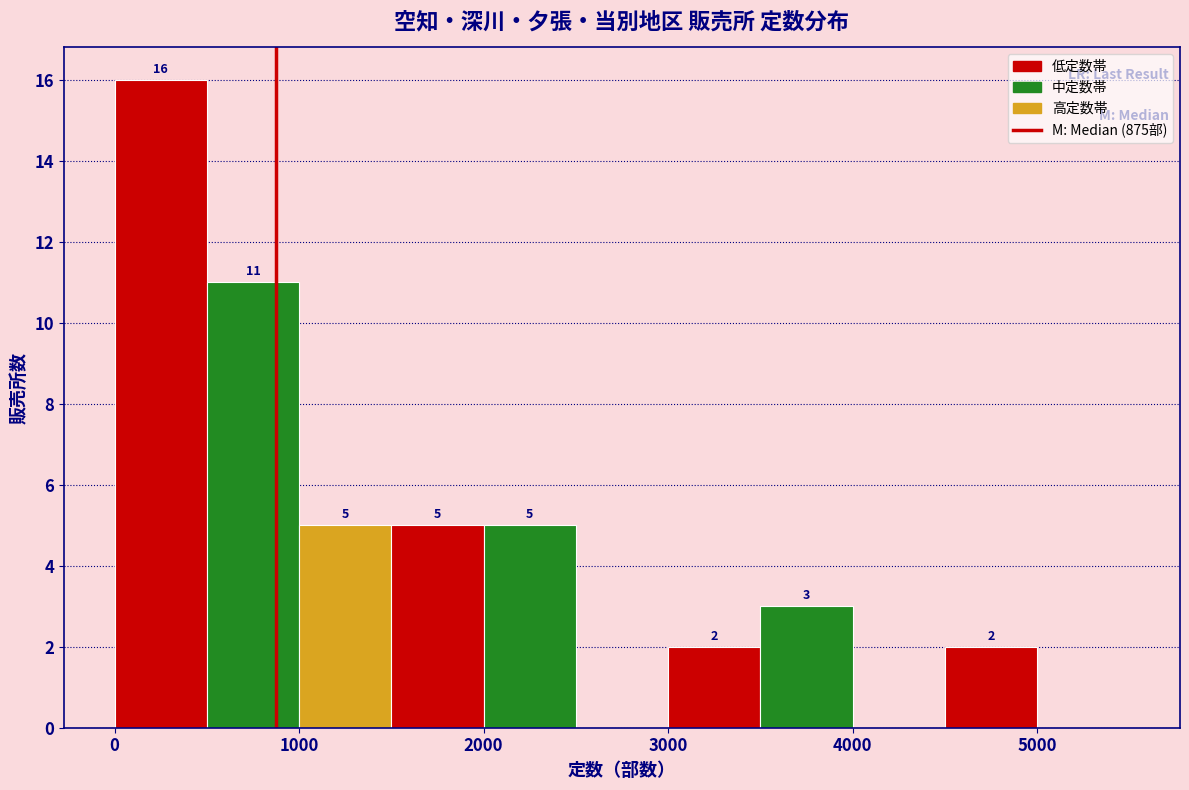

Which range on the x-axis has the tallest bar?

0 to 500